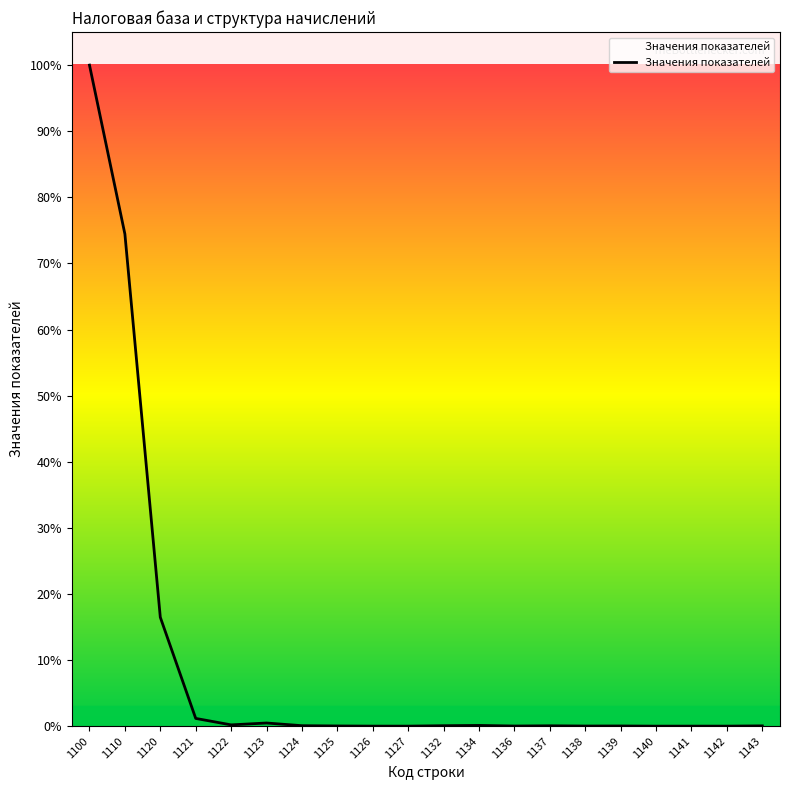

How many lines are shown in the chart?

1